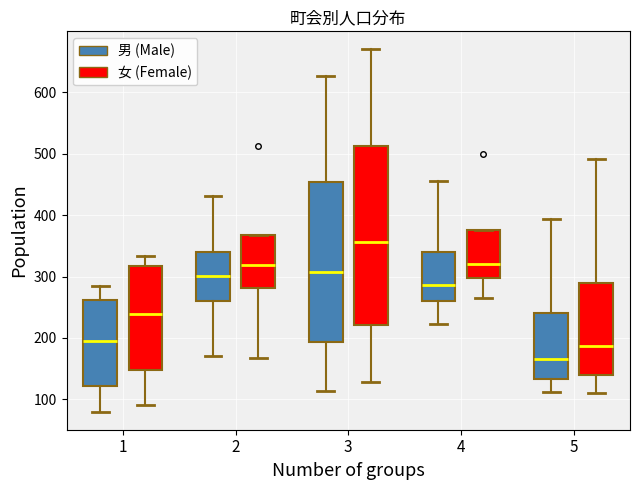

Where does the upper whisker of the box for 5 (男 (Male)) end on the y-axis? The values are not printed on the chart, so give them approximately, as read against the axis.

390